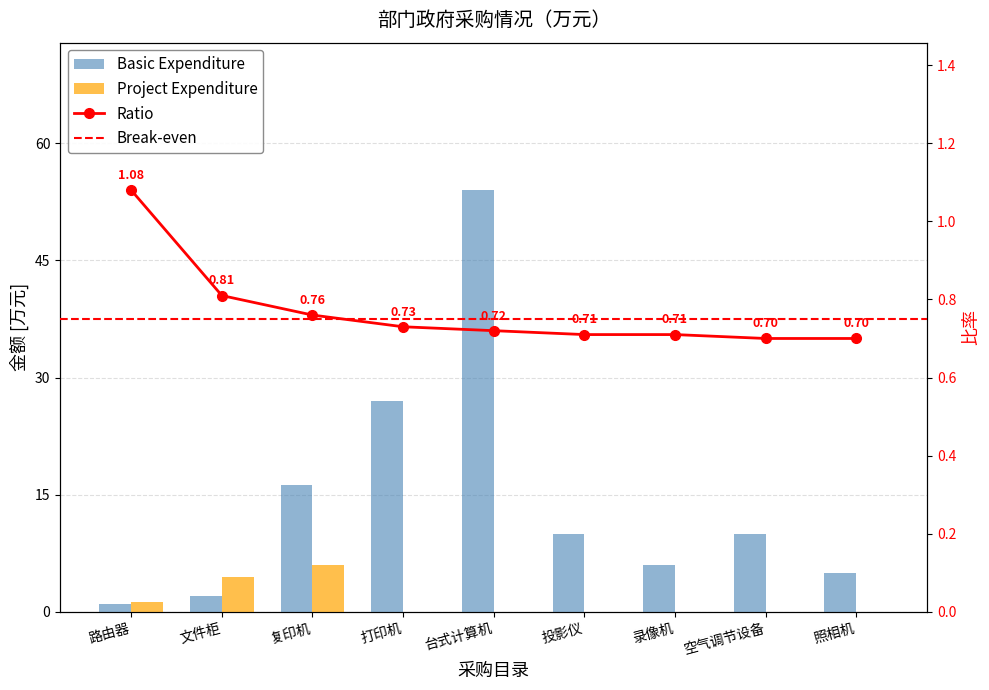

Which category has the highest value in the Project Expenditure series?

复印机